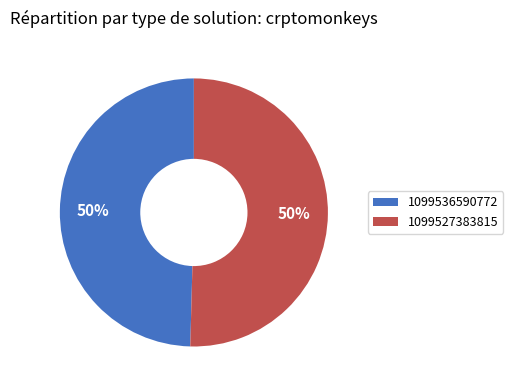

To the nearest percent, what is the average slice percentage?

50%